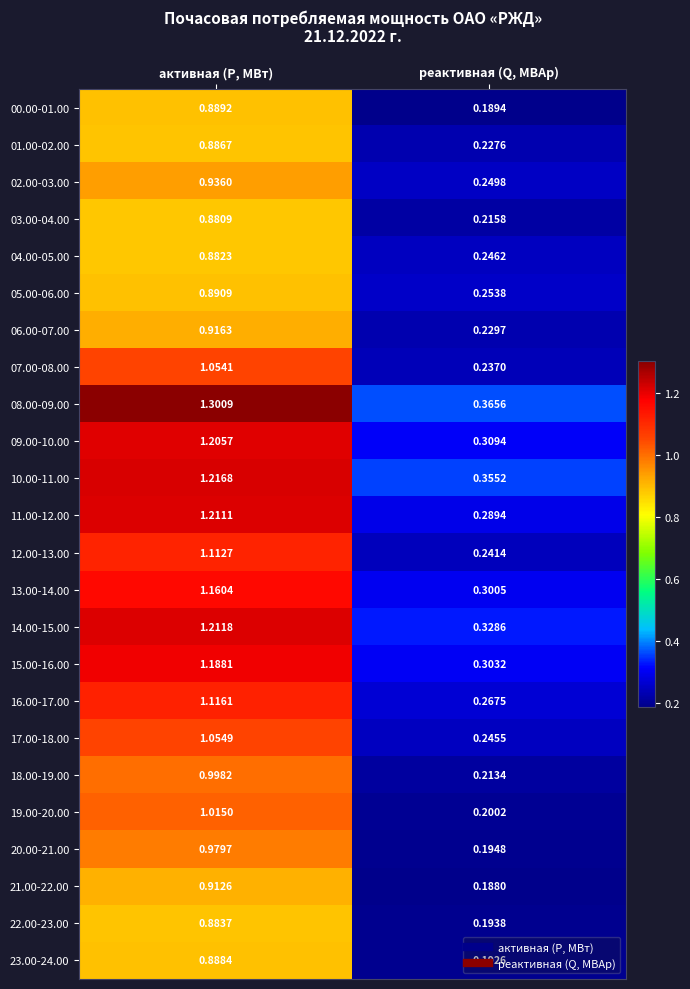

At which category does the chart reach its minimum across all series?

реактивная (Q, МВАр)